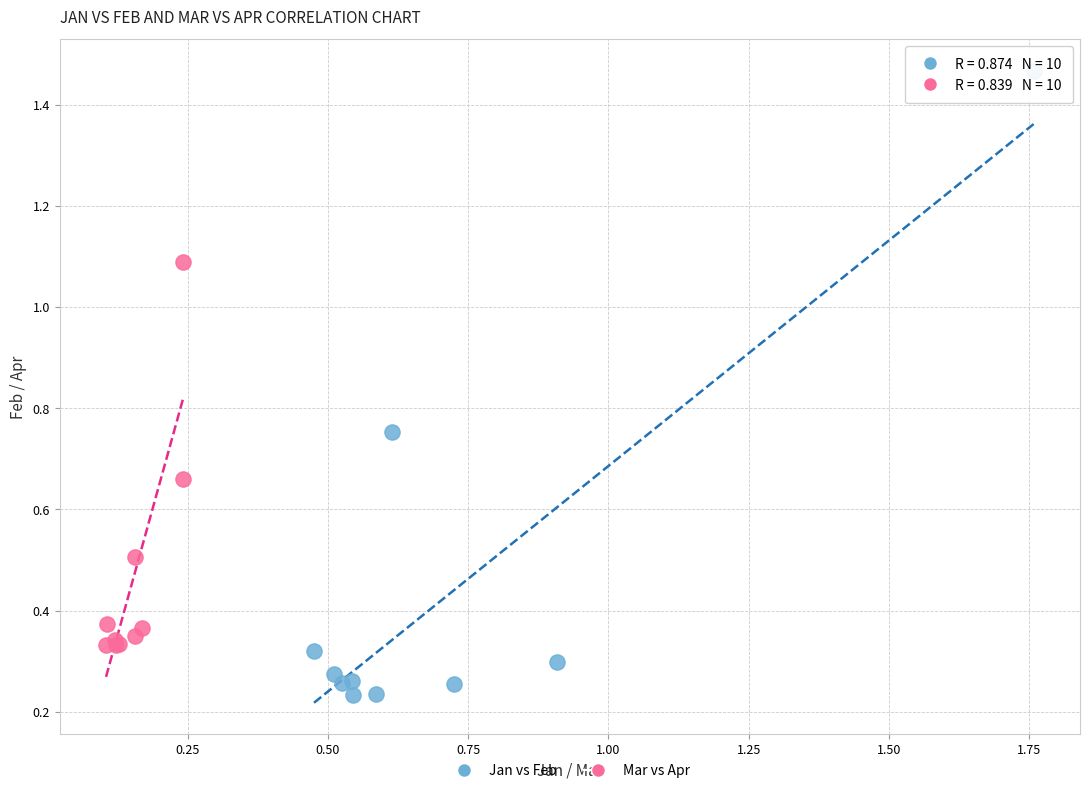

Which series reaches the minimum Y coordinate?

Jan vs Feb